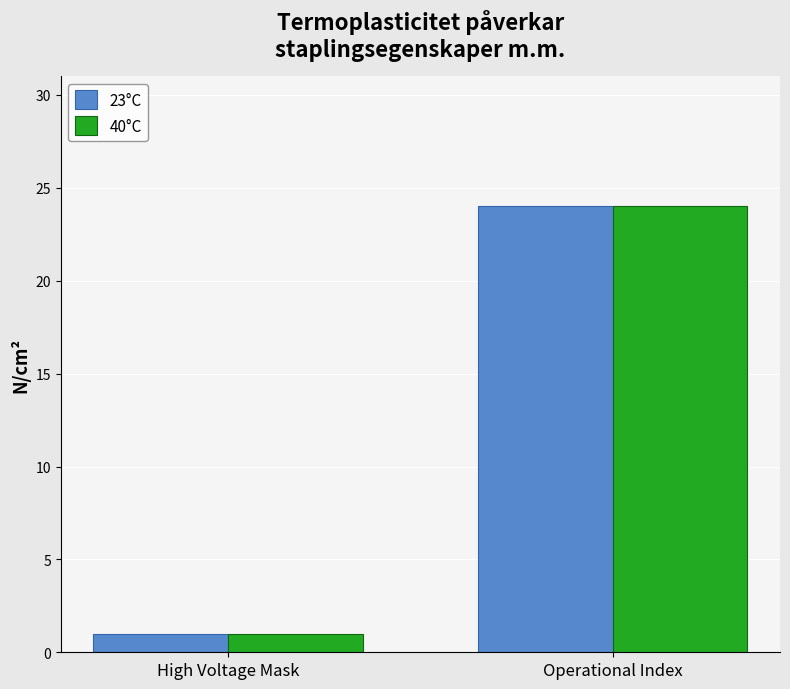

At how many categories does at least one series exceed 19?

1